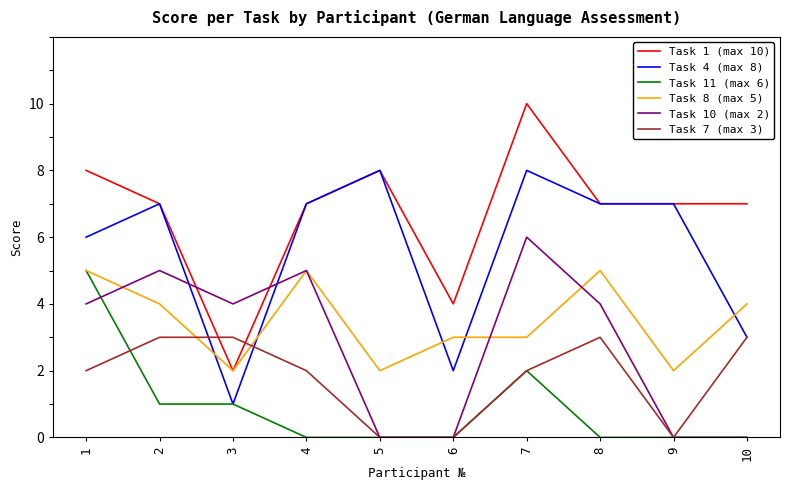

Between which two adjacent categories do Task 8 (max 5) and Task 4 (max 8) first intersect?

2 and 3